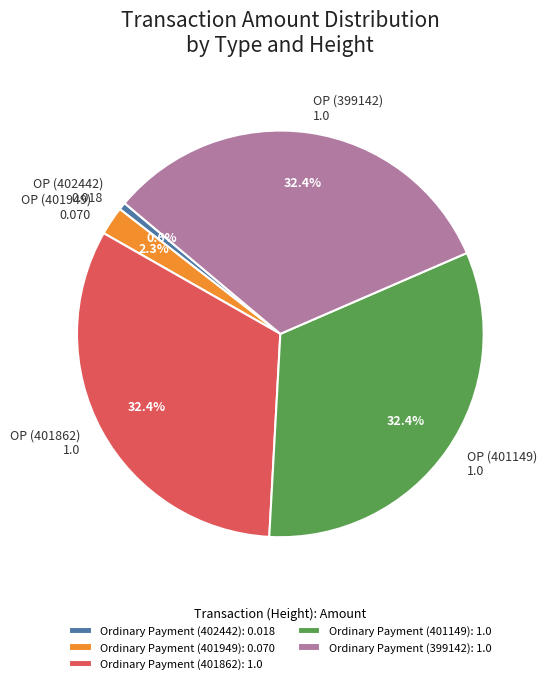

Does any single category account for the majority?

No